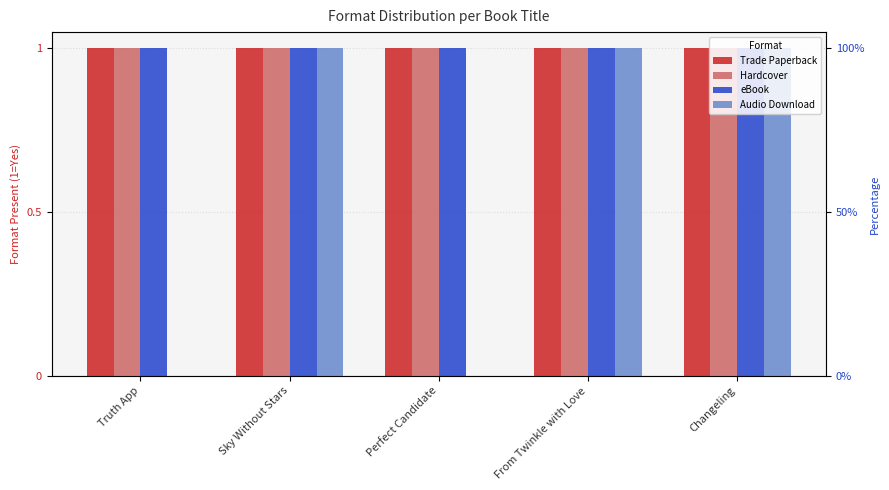

What is the maximum value shown in the chart?

1